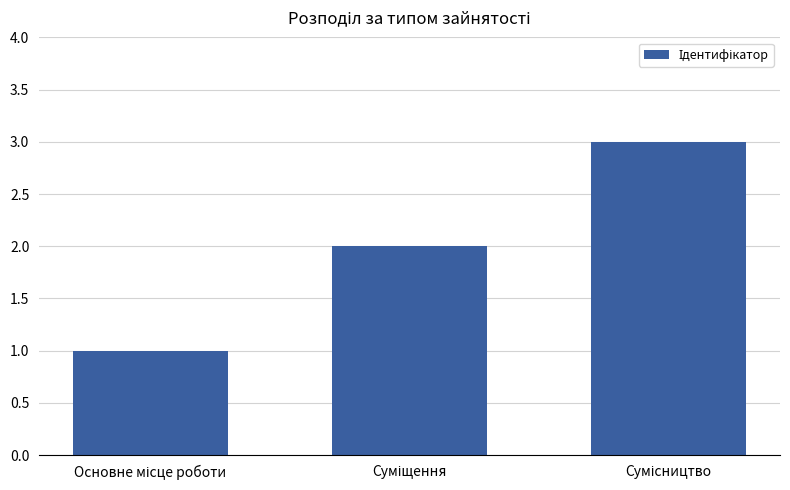

What is the value of the 1st bar from the left?

1